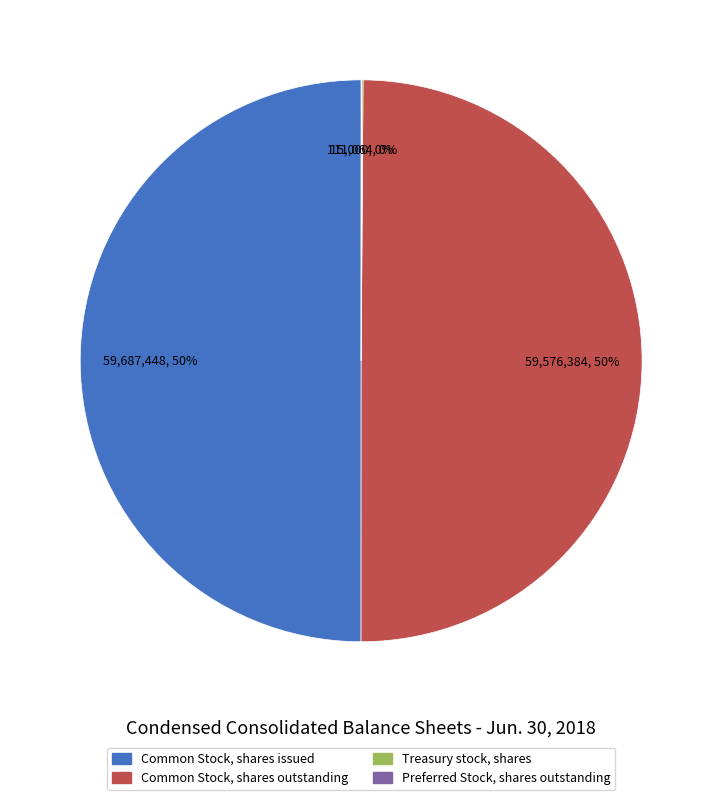

The Common Stock, shares issued slice represents 64% of the pie. True or false?

False